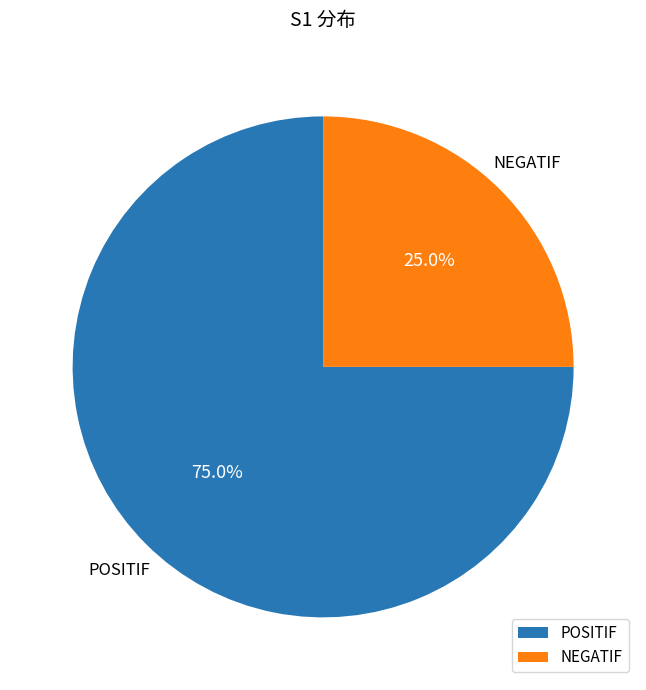

How many segments does this pie chart have?

2